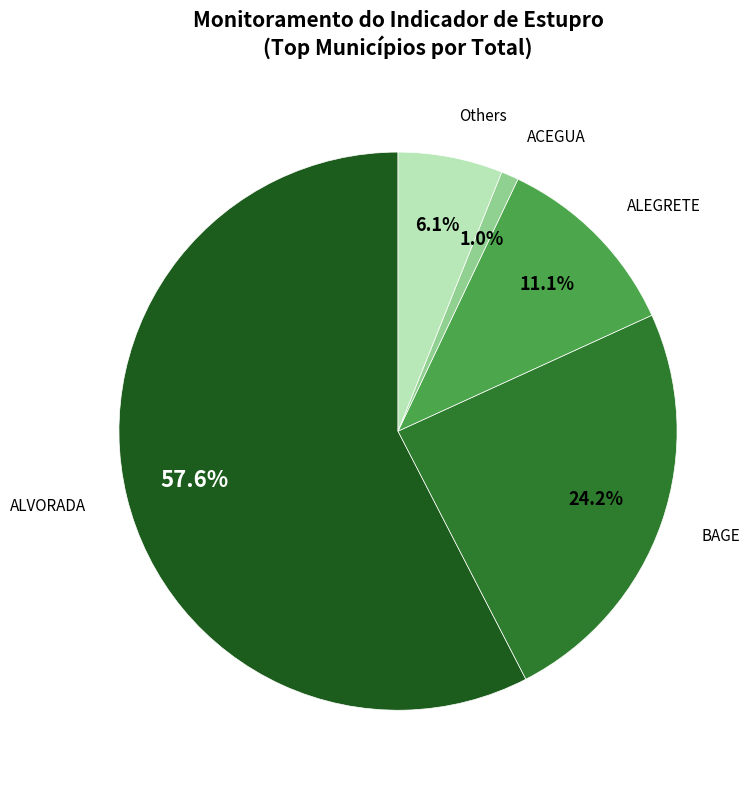

To the nearest percent, what is the average slice percentage?

20%